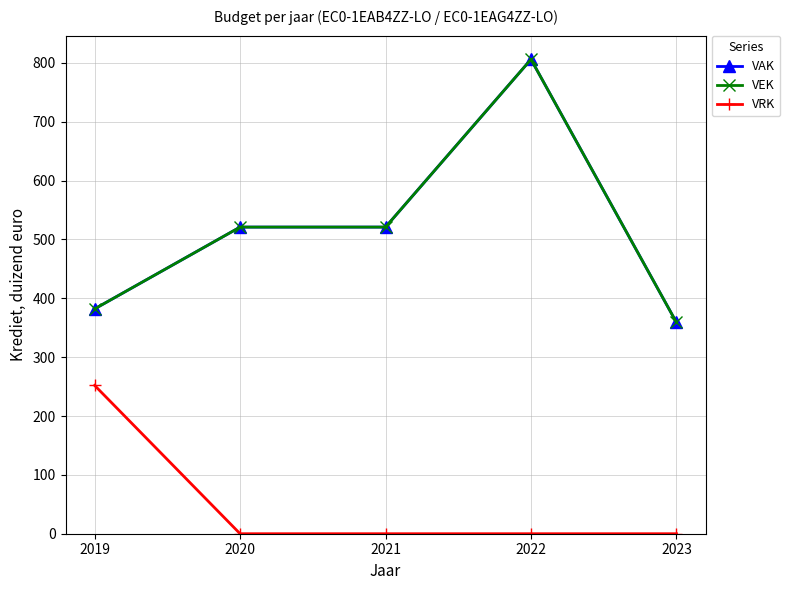

Between 2023 and 2020, which is larger?

2020